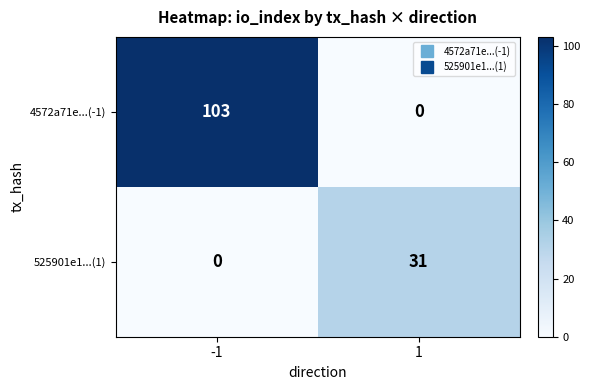

Reading right to left, extract all data points from this chart.

4572a71e...(-1): 0	103
525901e1...(1): 31	0